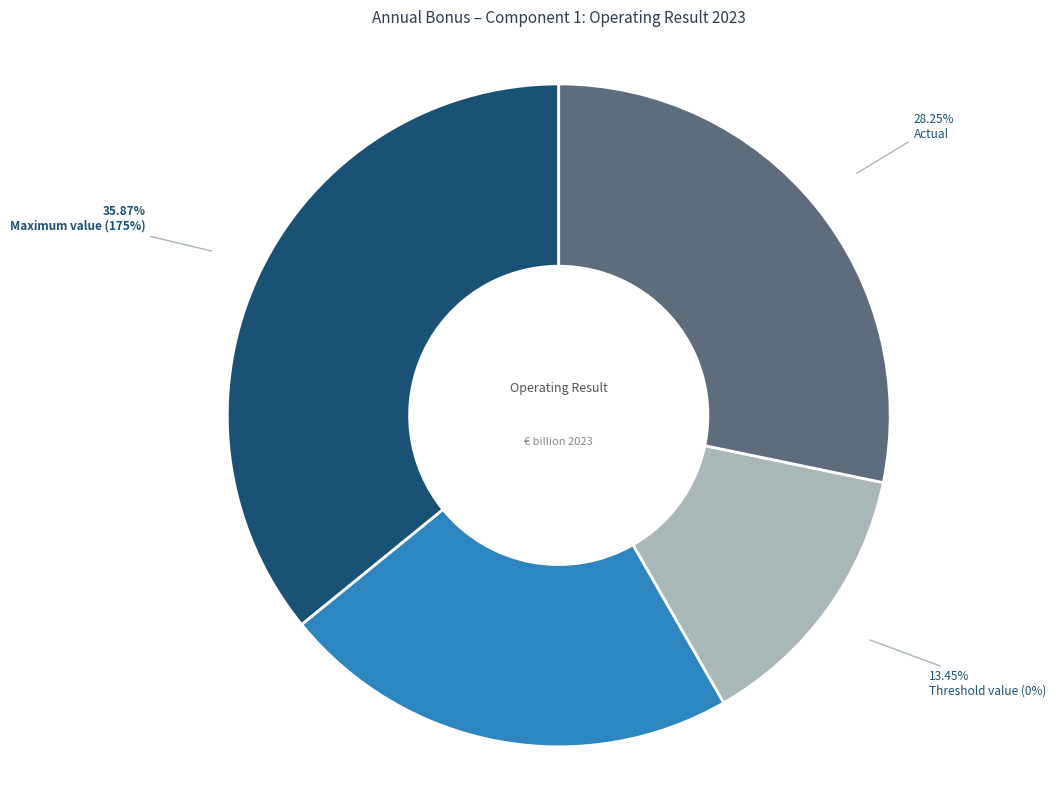

Which slice is the largest?

Maximum value (175%)